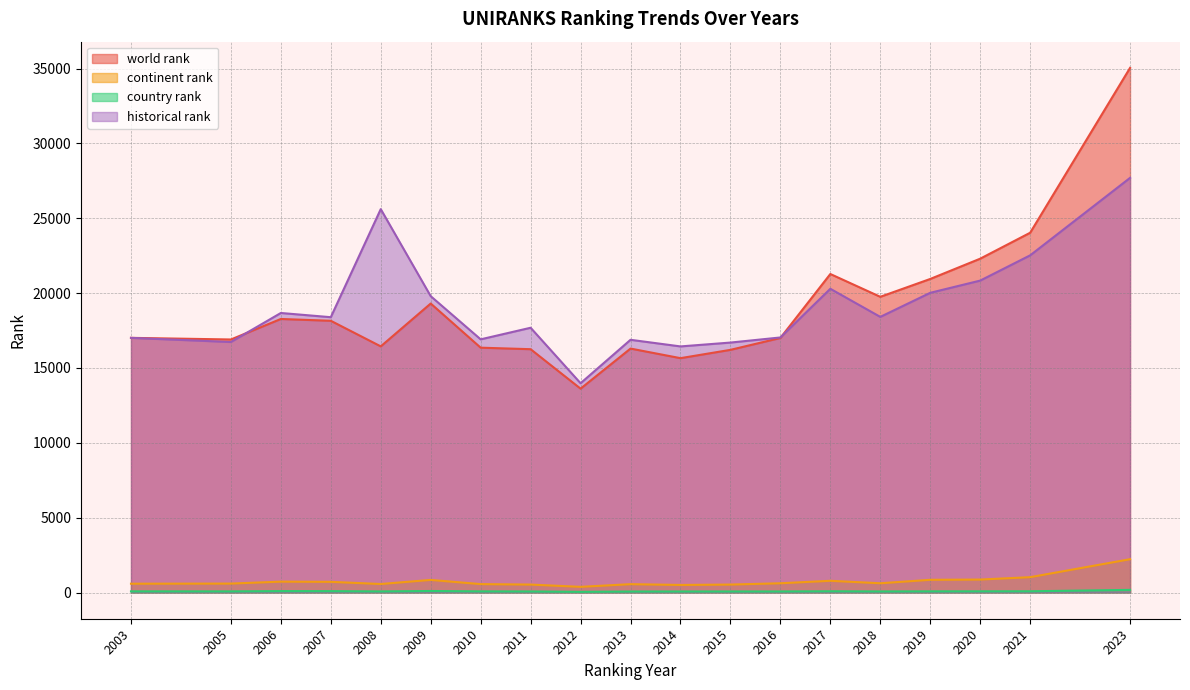

At which category does continent rank reach its first local peak?

2006